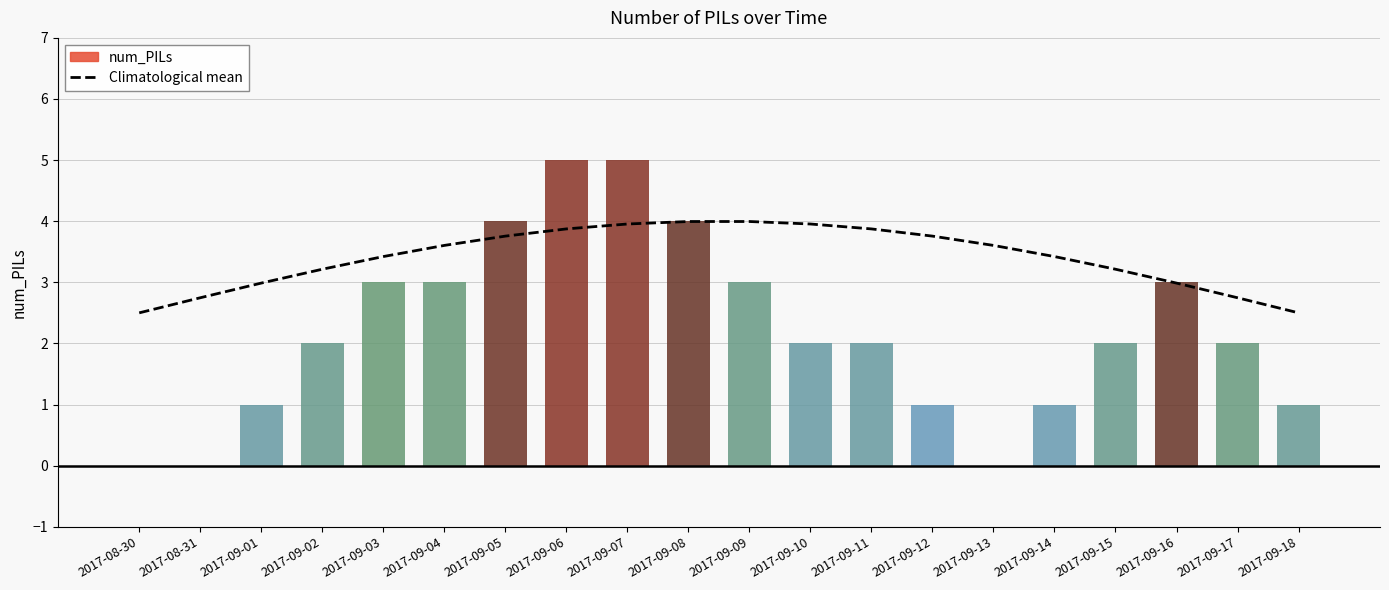

What position from the left is 2017-09-10?

12